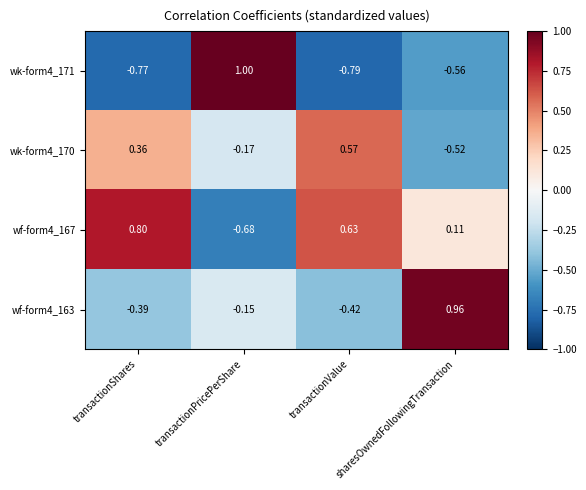

What is the difference between the highest and lowest values at sharesOwnedFollowingTransaction?

1.5